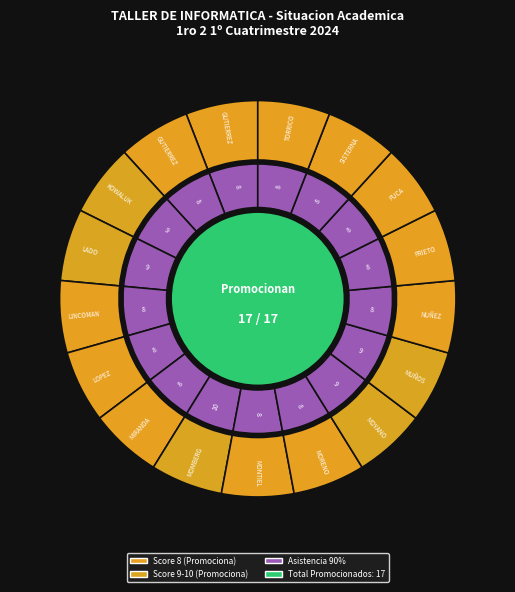

What is the largest slice in the pie chart?

MOMBERG